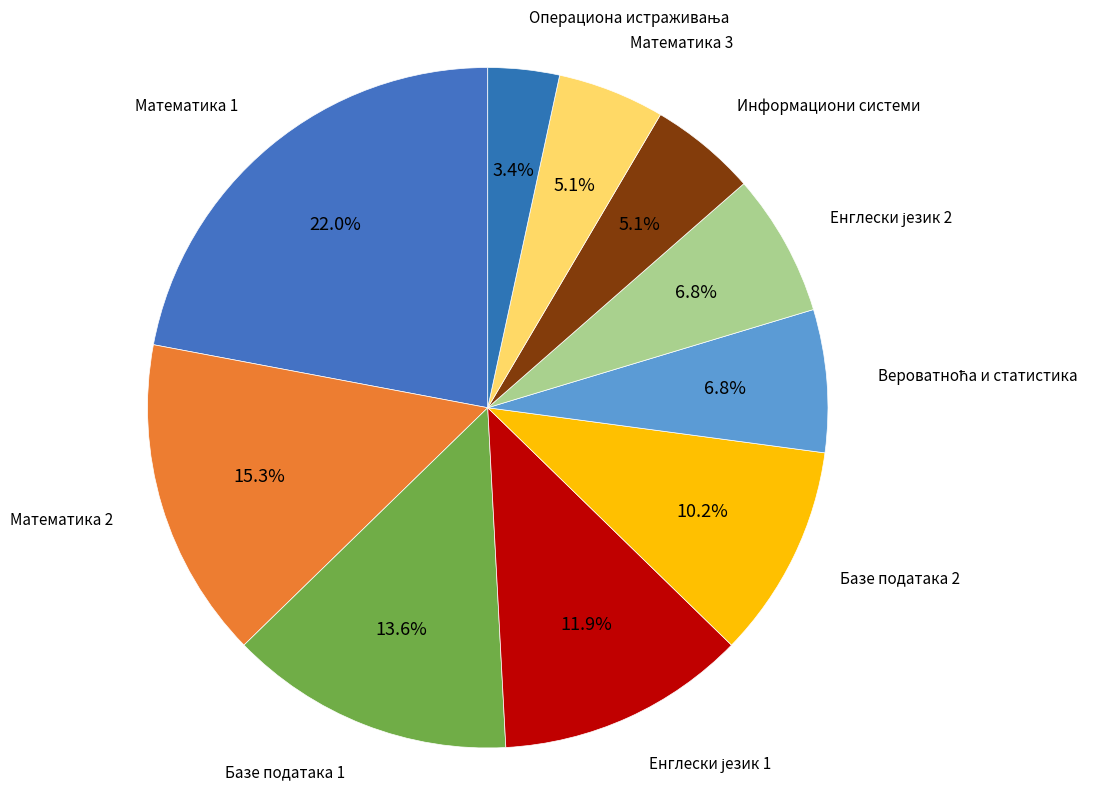

Rank the categories by value from lowest to highest.

Операциона истраживања, Информациони системи, Математика 3, Вероватноћа и статистика, Енглески језик 2, Базе података 2, Енглески језик 1, Базе података 1, Математика 2, Математика 1